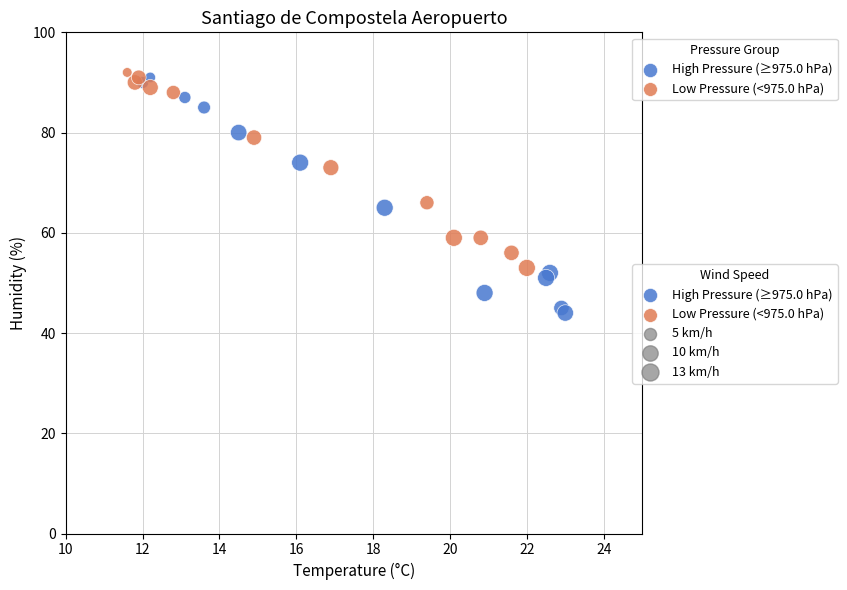

Which series has the widest spread of Y values?

High Pressure (≥975.0 hPa)